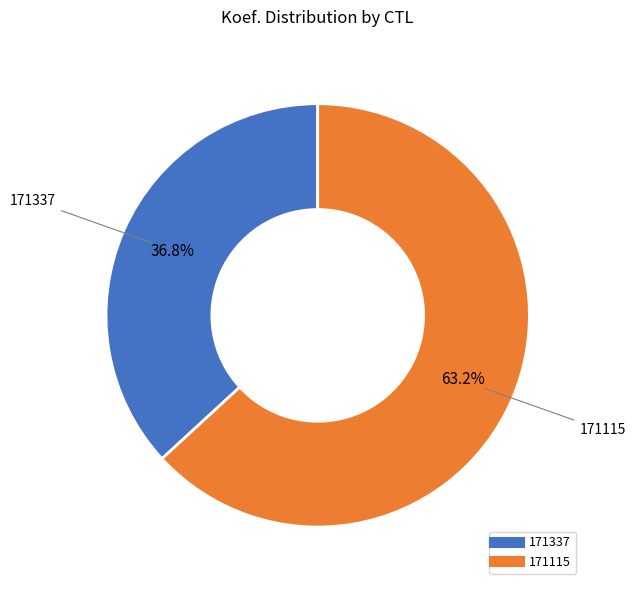

How many slices are in this pie chart?

2